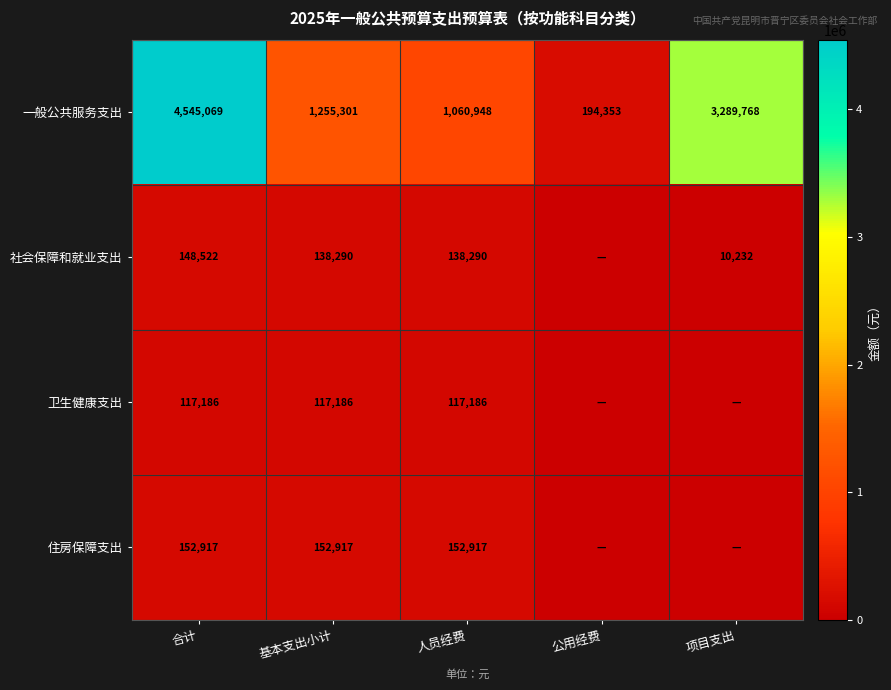

Which has a higher value, 基本支出小计 or 项目支出?

项目支出